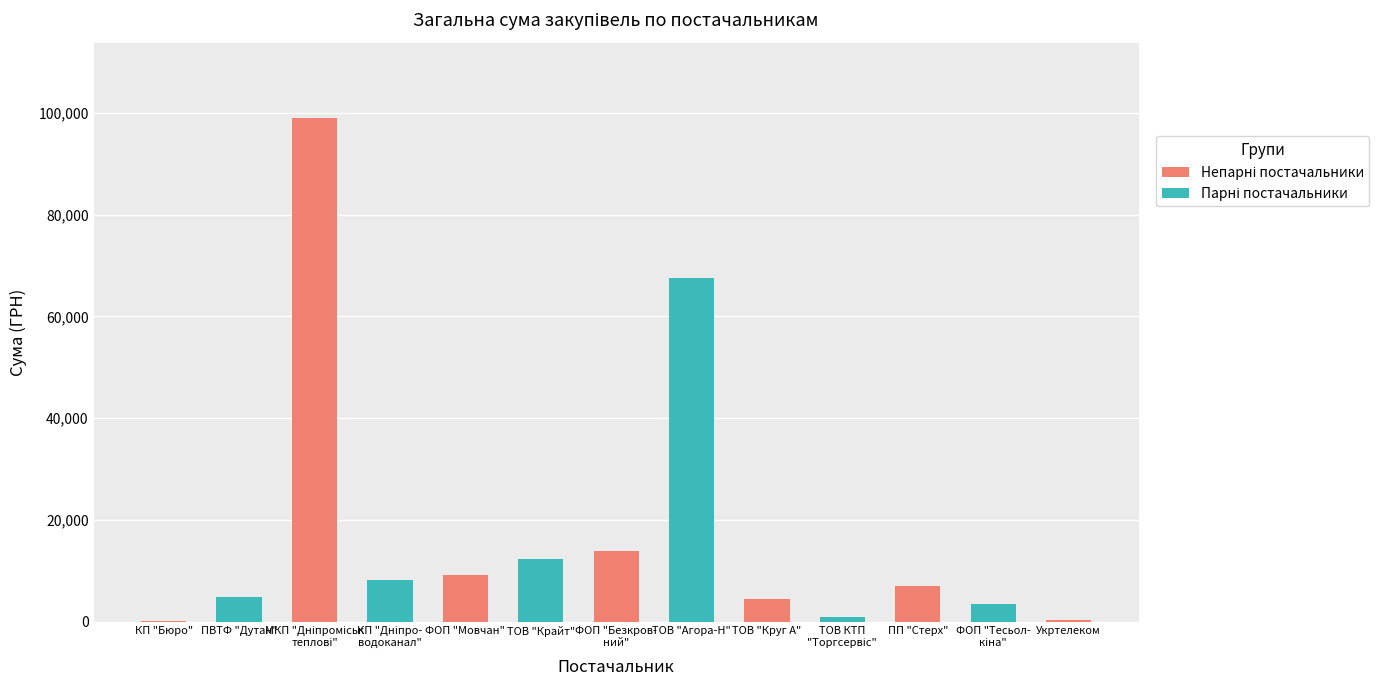

Between ТОВ "Круг А" and ПП "Стерх", which is larger?

ПП "Стерх"